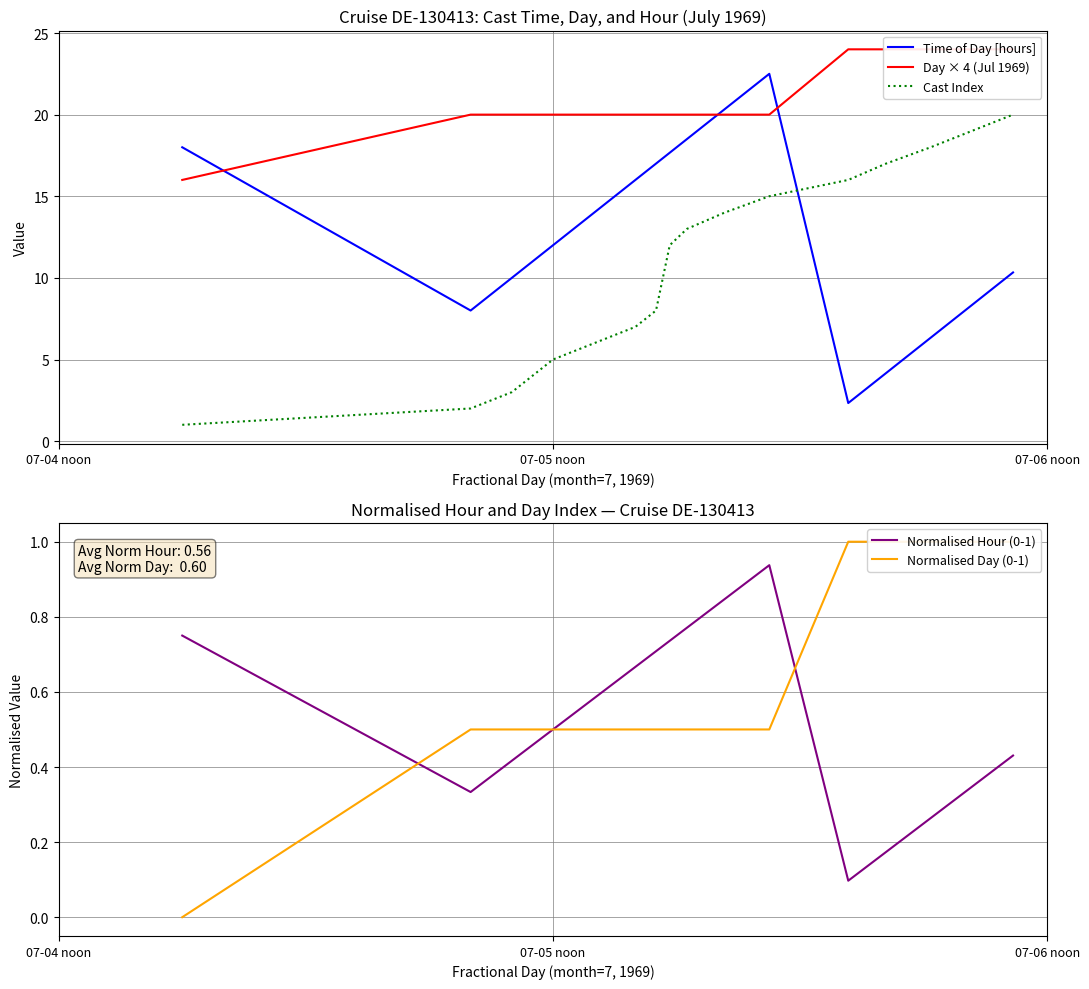

True or false: Time of Day [hours] has more than 0 interior local peaks.

True